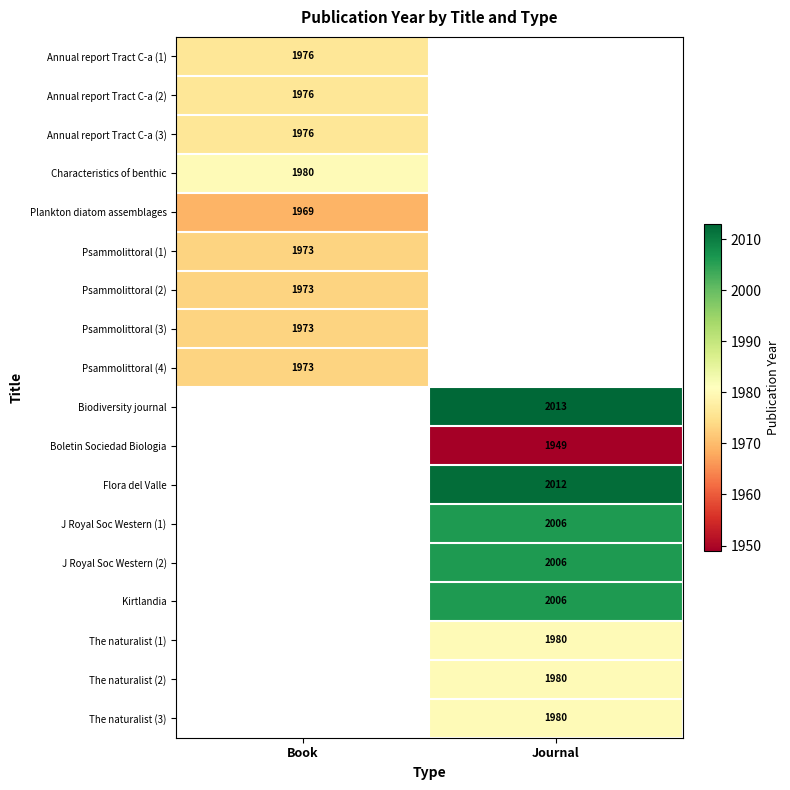

True or false: Psammolittoral (3) has a value of 1973 at Book.

True